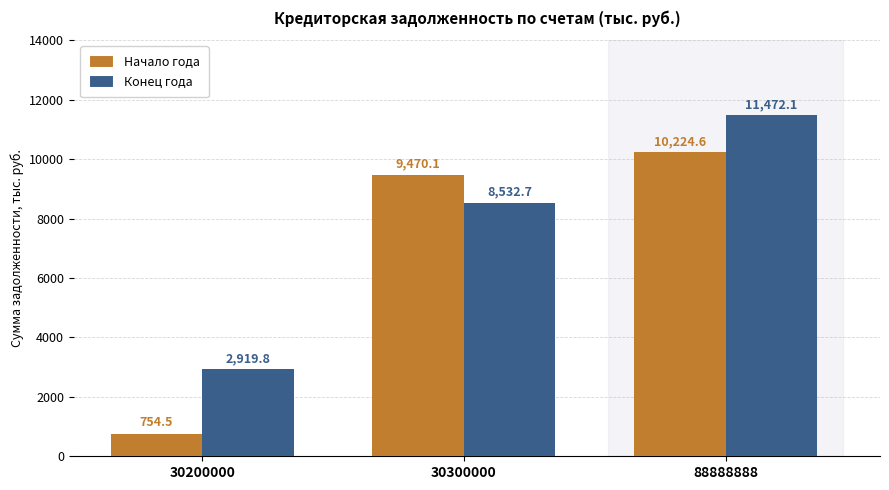

How many bars are there in each group?

2